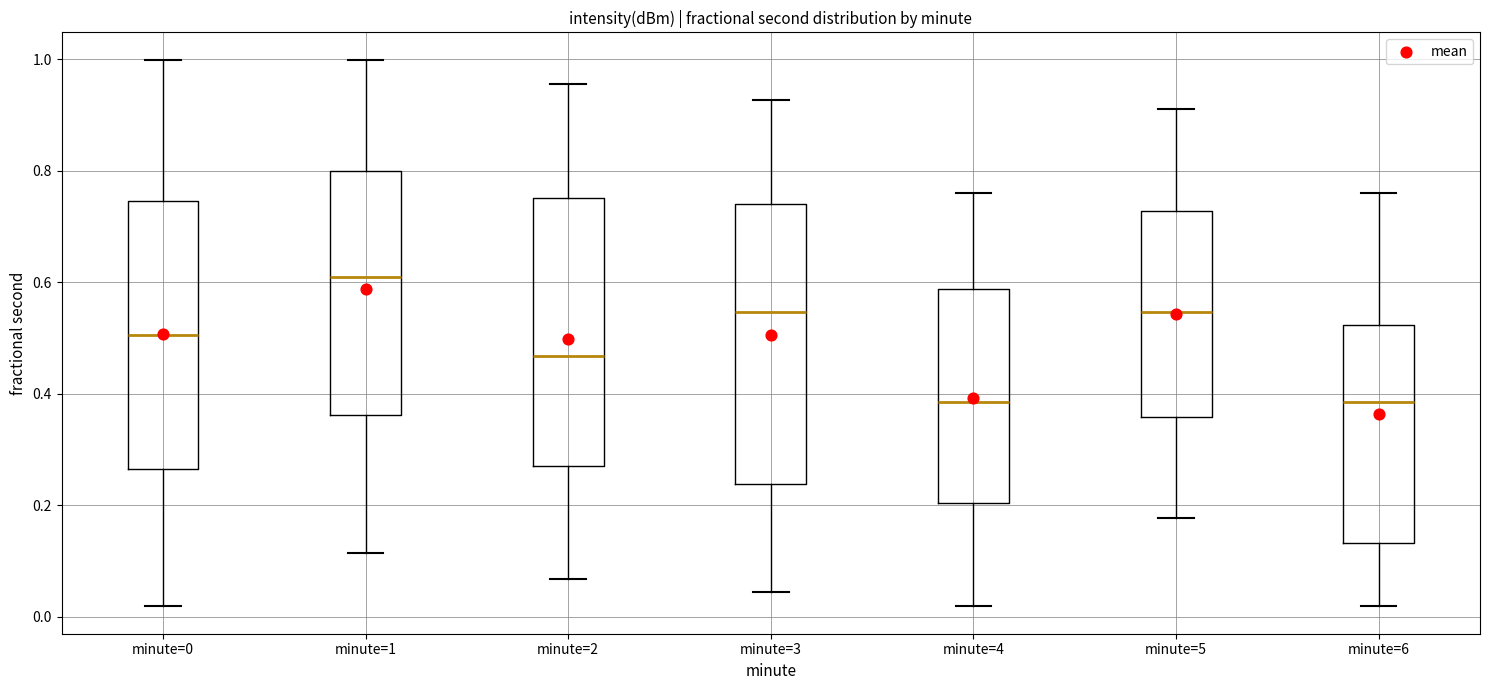

Where does the lower whisker of the box for minute=0 end on the y-axis? The values are not printed on the chart, so give them approximately, as read against the axis.

0.02